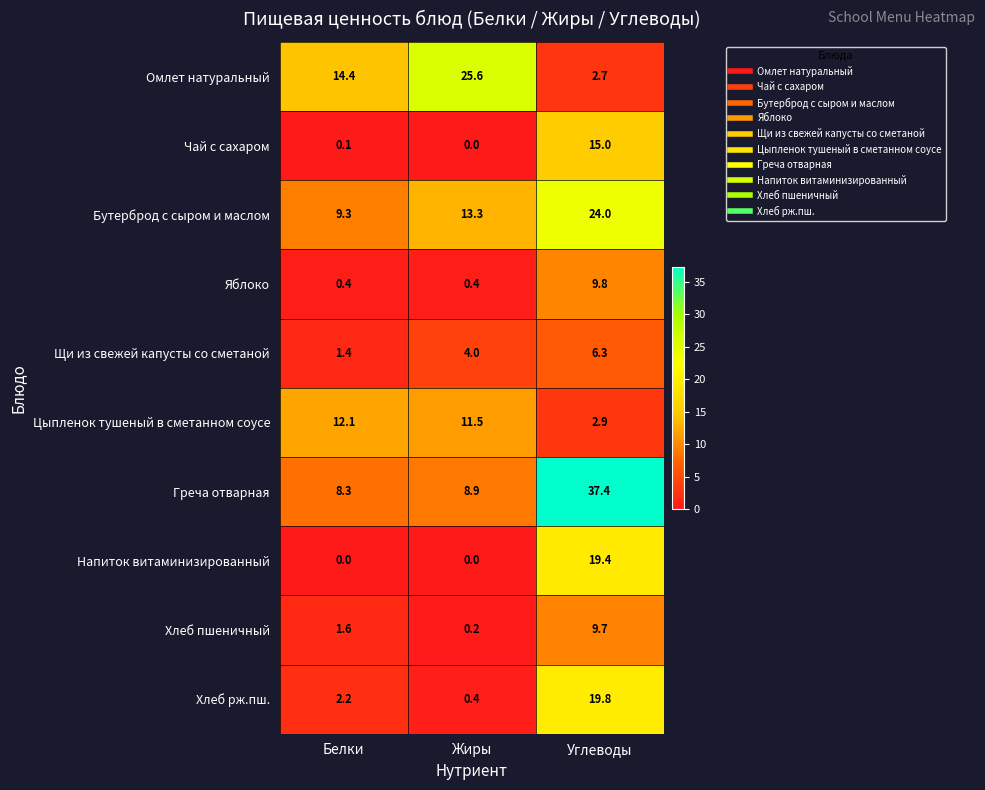

True or false: Щи из свежей капусты со сметаной has a value of 0.5 at Белки.

False